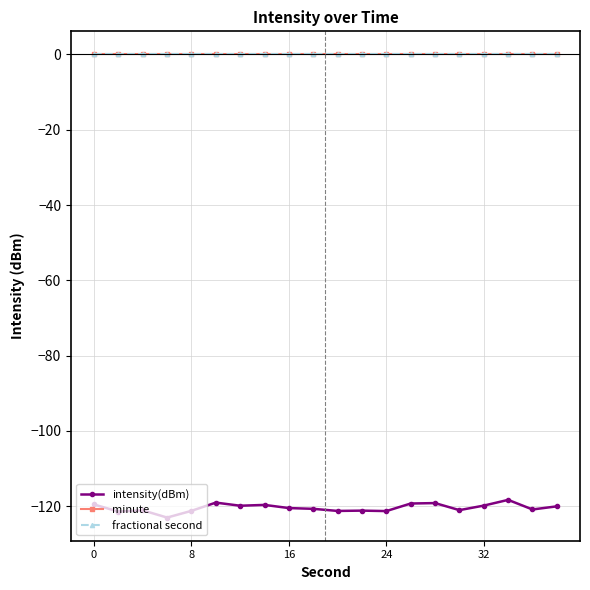

True or false: minute has more than 0 interior local peaks.

False